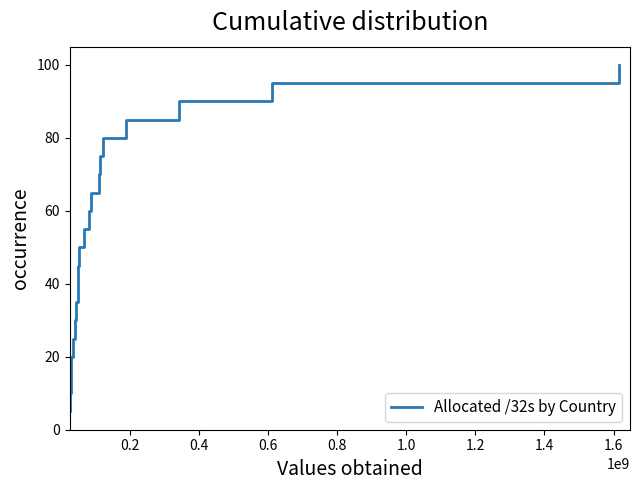

How many series are shown in this chart?

1